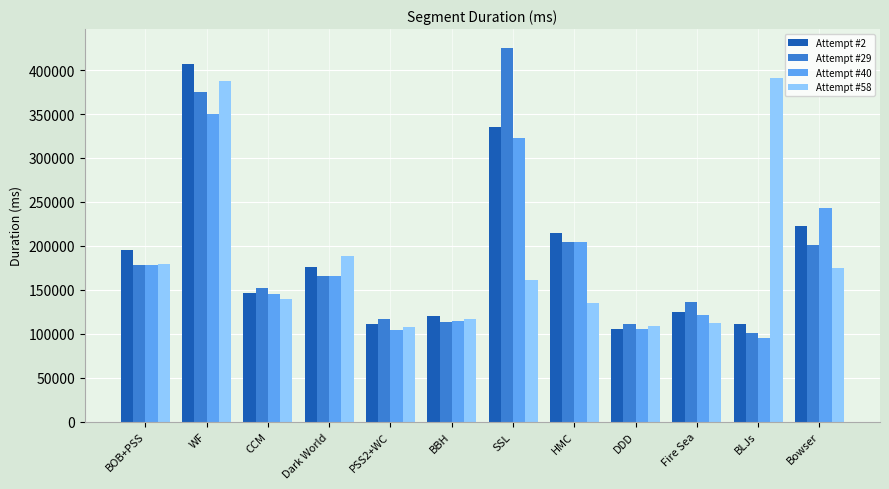

What is the label of the 8th bar from the right?

PSS2+WC